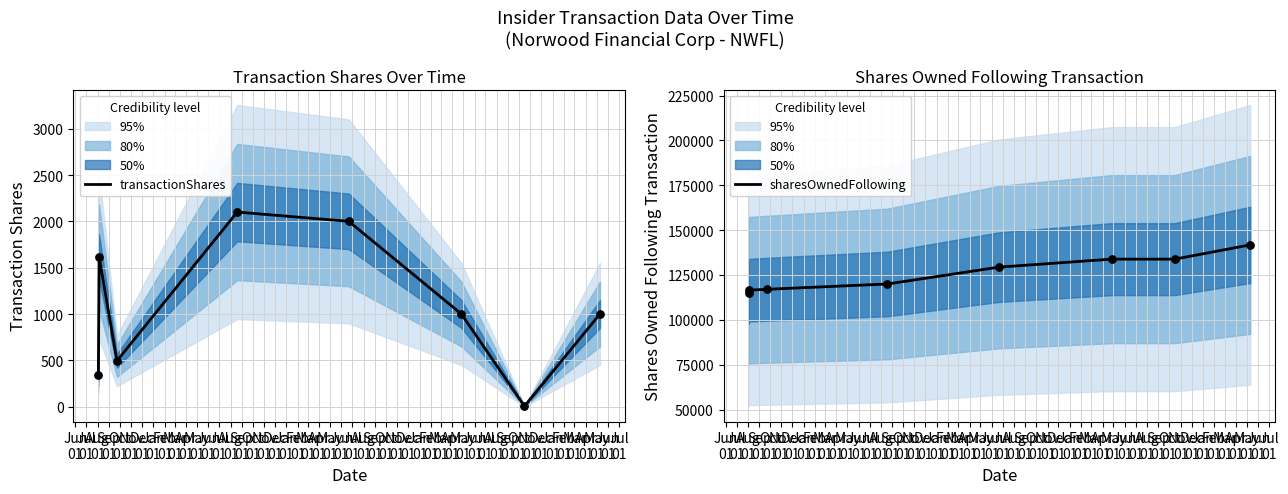

What are all the series names shown in the legend?

transactionShares, sharesOwnedFollowing